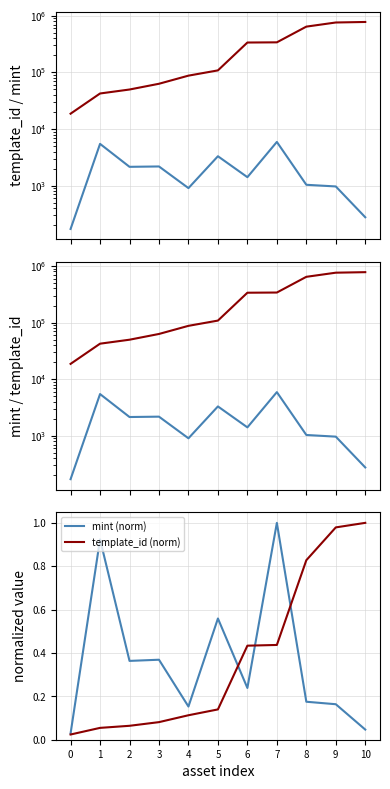

Is the value of mint (norm) at 2 greater than the value of template_id at 9?

No